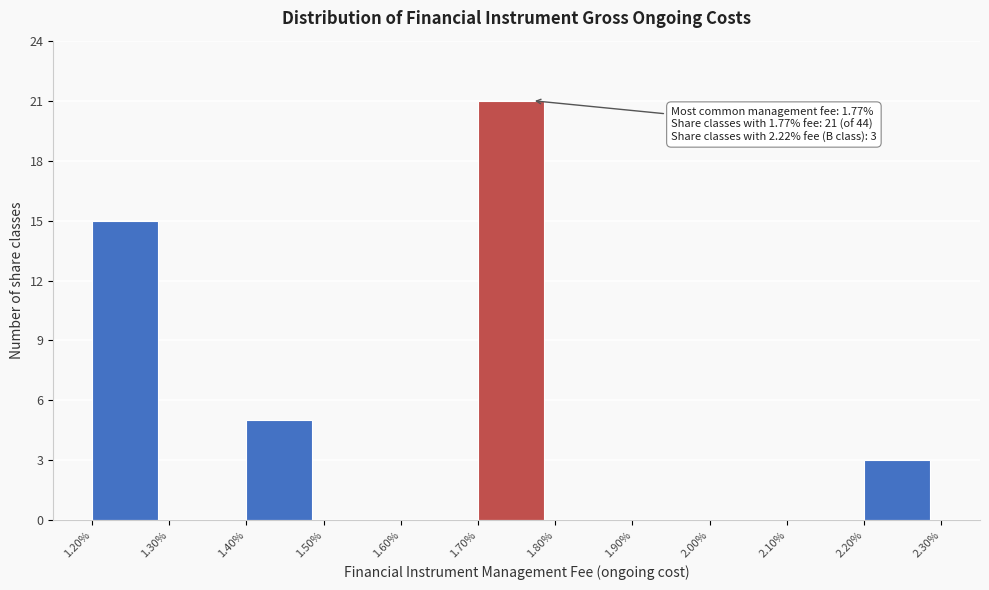

Reading right to left, transcribe all the data shown in this chart.

2.20%=3	2.10%=0	2.00%=0	1.90%=0	1.80%=0	1.70%=21	1.60%=0	1.50%=0	1.40%=5	1.30%=0	1.20%=15